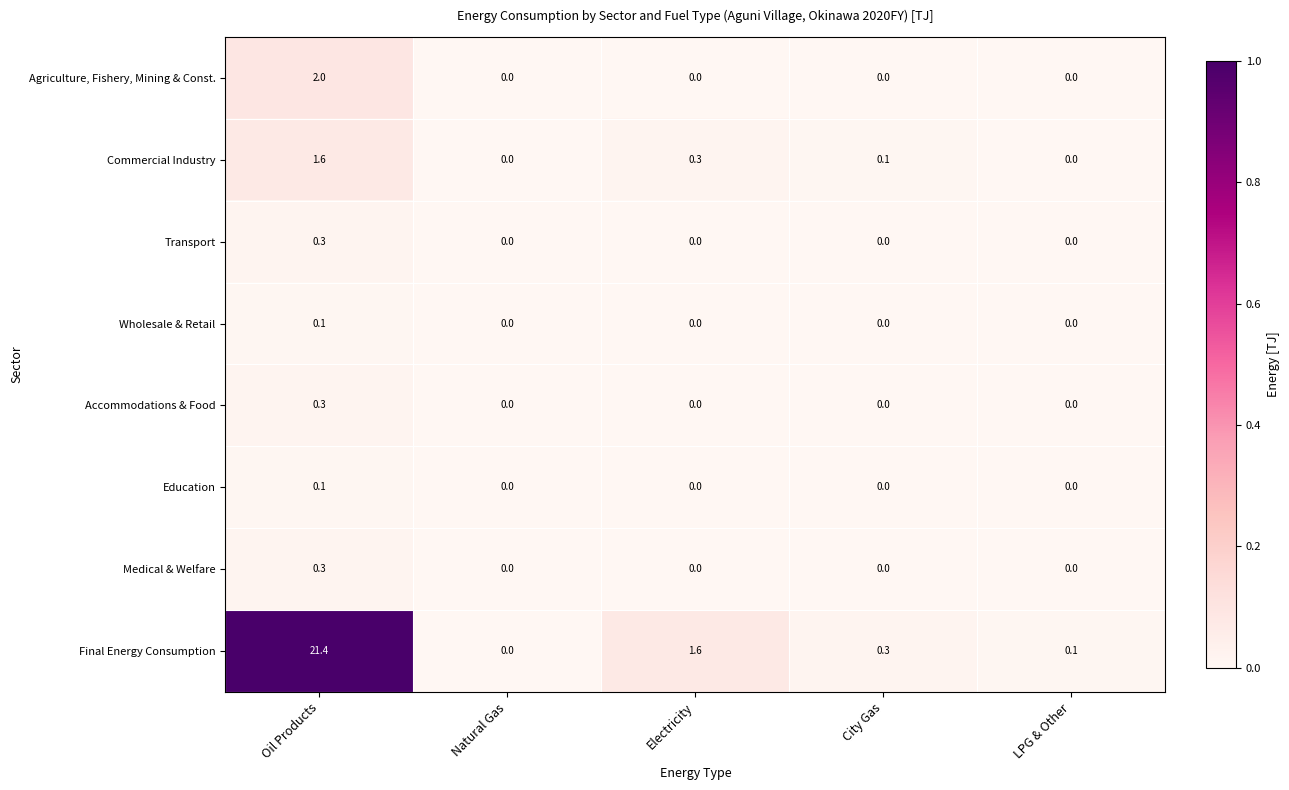

Which series has the widest spread of values?

Final Energy Consumption